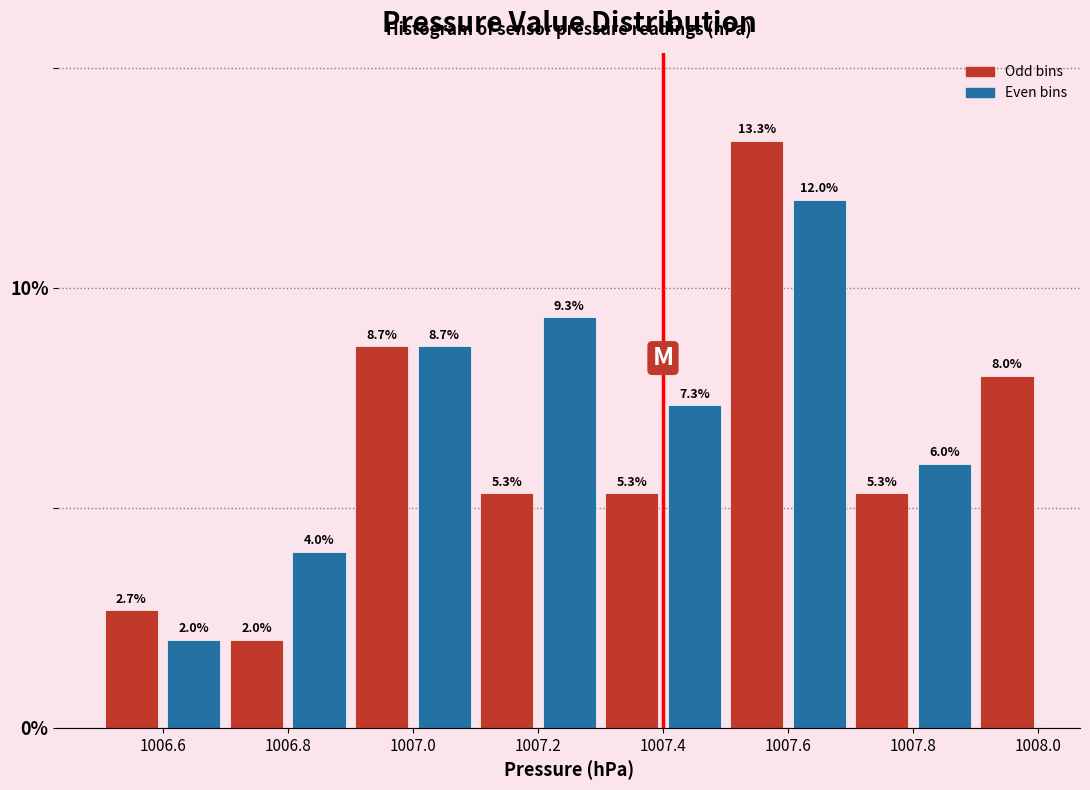

What is the height of the bar covering 1007.2 to 1007.3 on the x-axis?

9.3